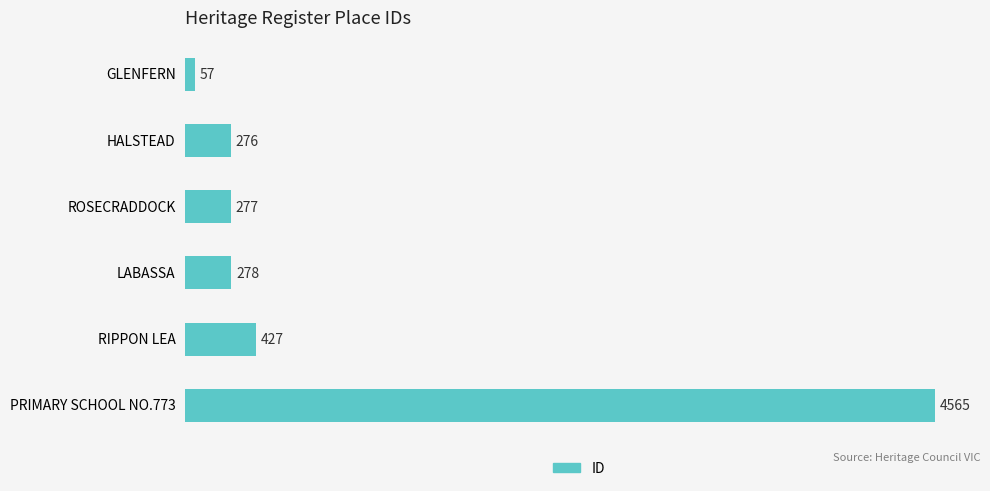

List the labels in order of value, smallest first.

GLENFERN, HALSTEAD, ROSECRADDOCK, LABASSA, RIPPON LEA, PRIMARY SCHOOL NO.773